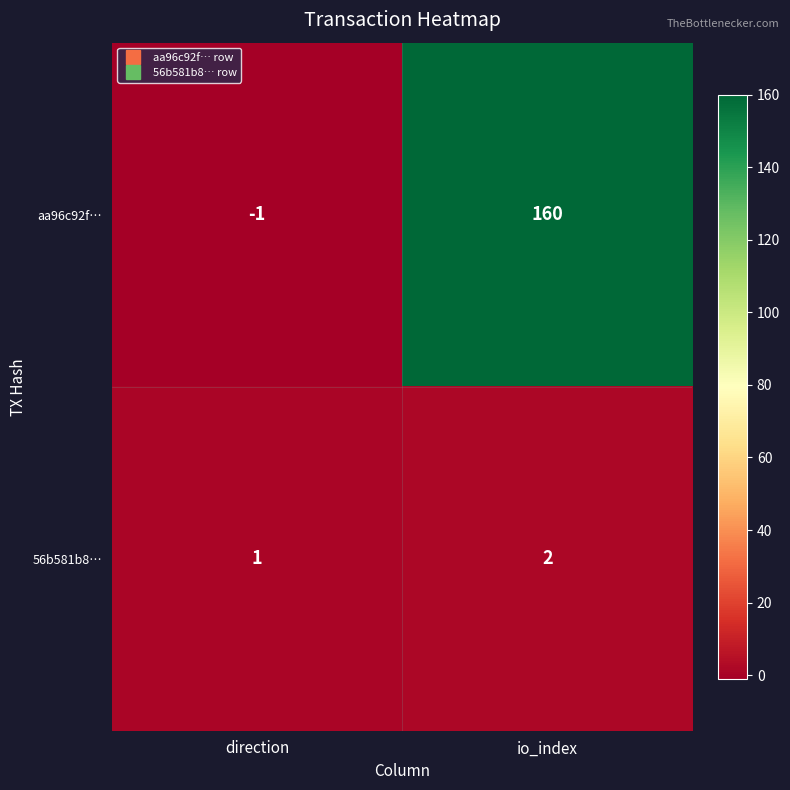

Where is aa96c92f… nearest to the value 79?

direction